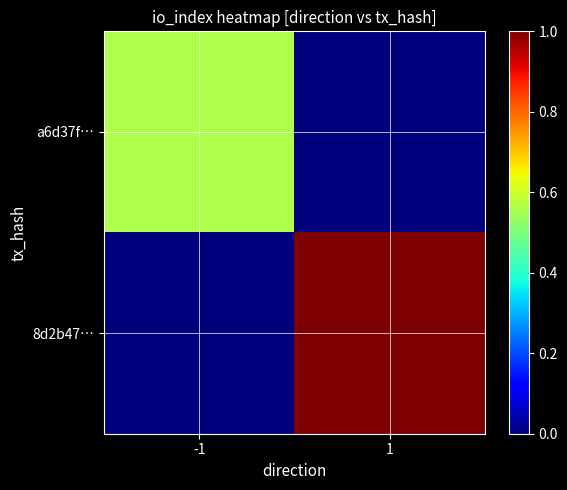

Which series changed the most between -1 and 1?

8d2b47…